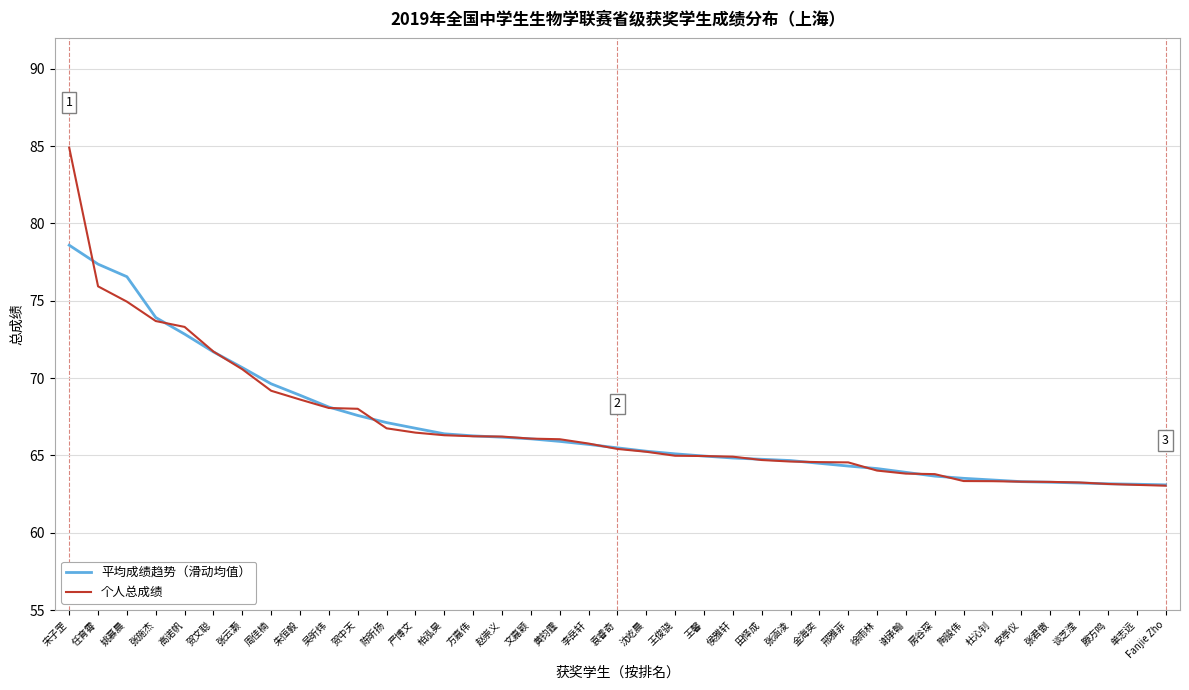

What is the total value across all series at 侯雅轩?

129.8